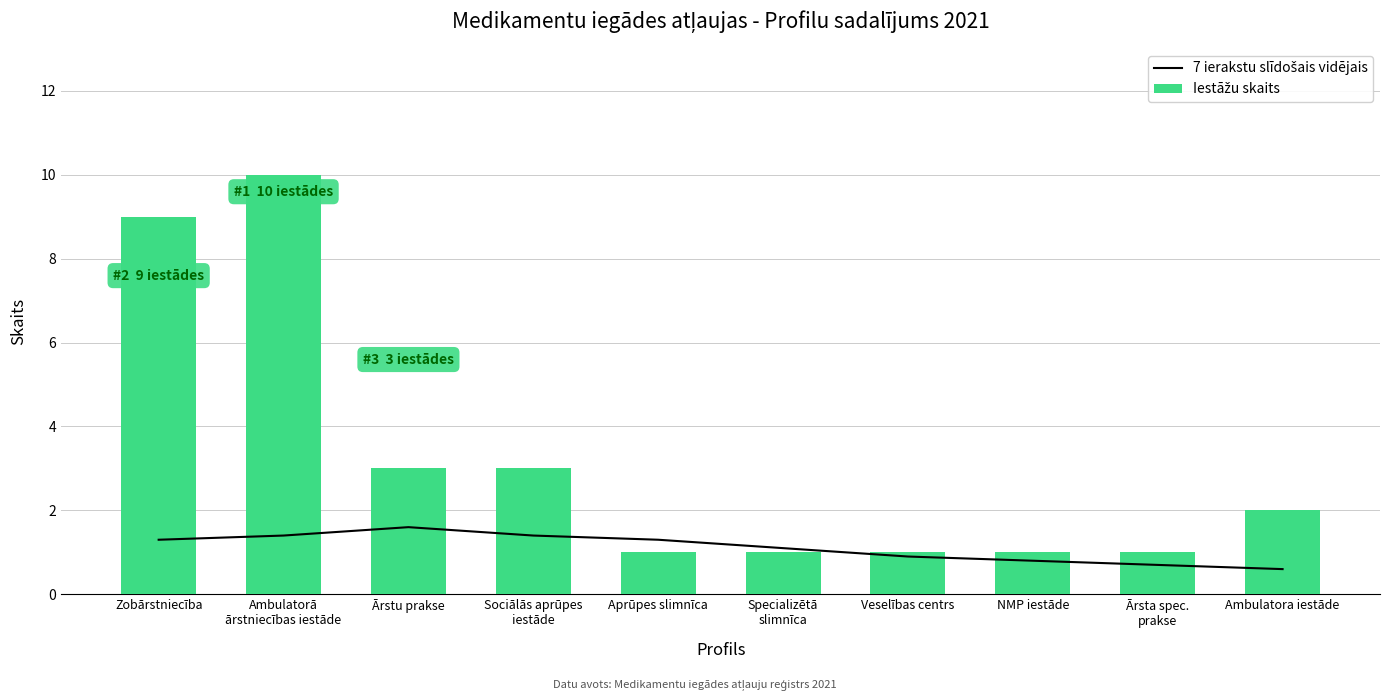

What position from the left is Ārstu prakse?

3